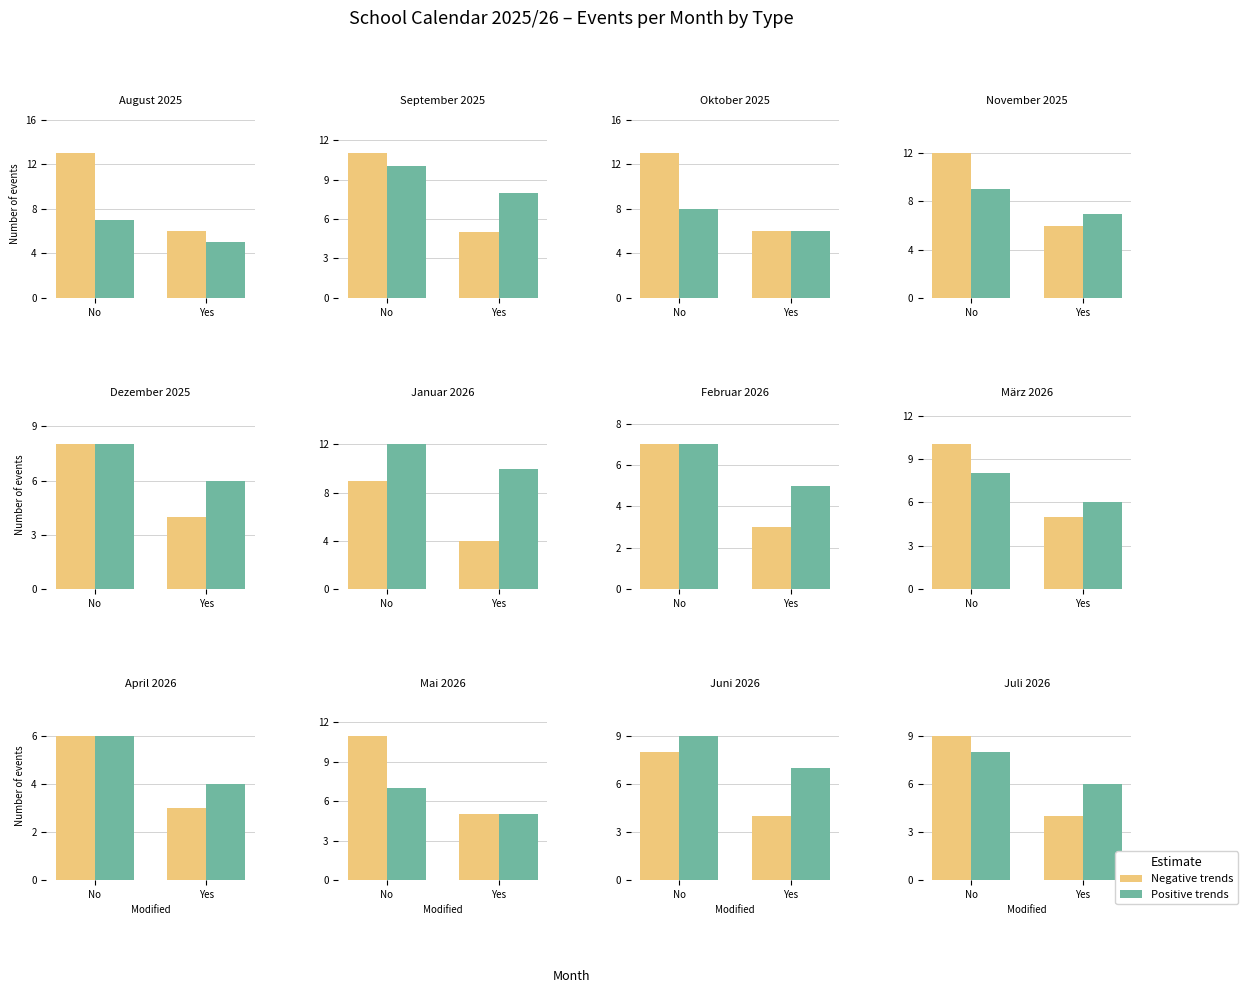

How many groups of bars are there?

2